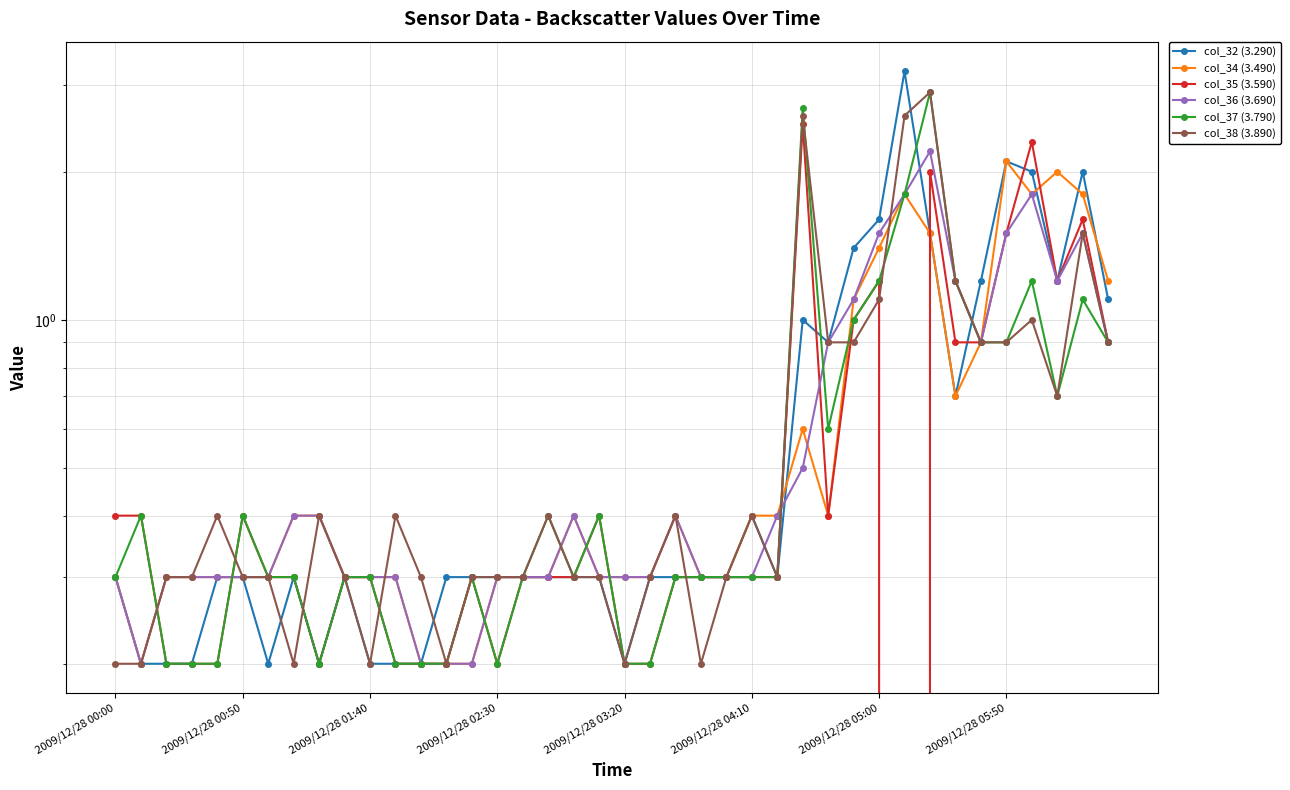

True or false: col_37 (3.790) and col_34 (3.490) intersect in this chart.

True